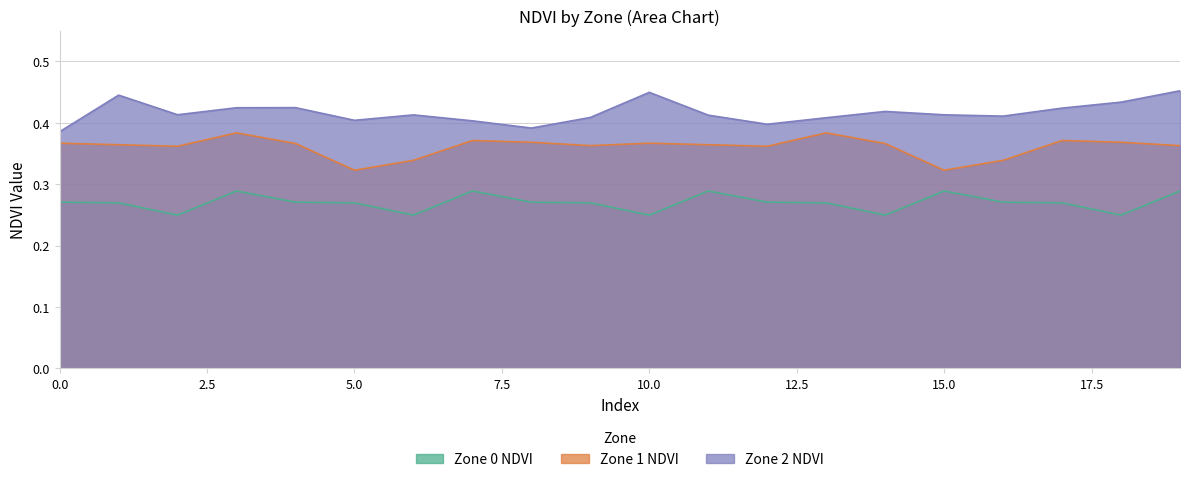

In Zone 2 NDVI, how many points are higher than both neighbors (excluding endpoints)?

5